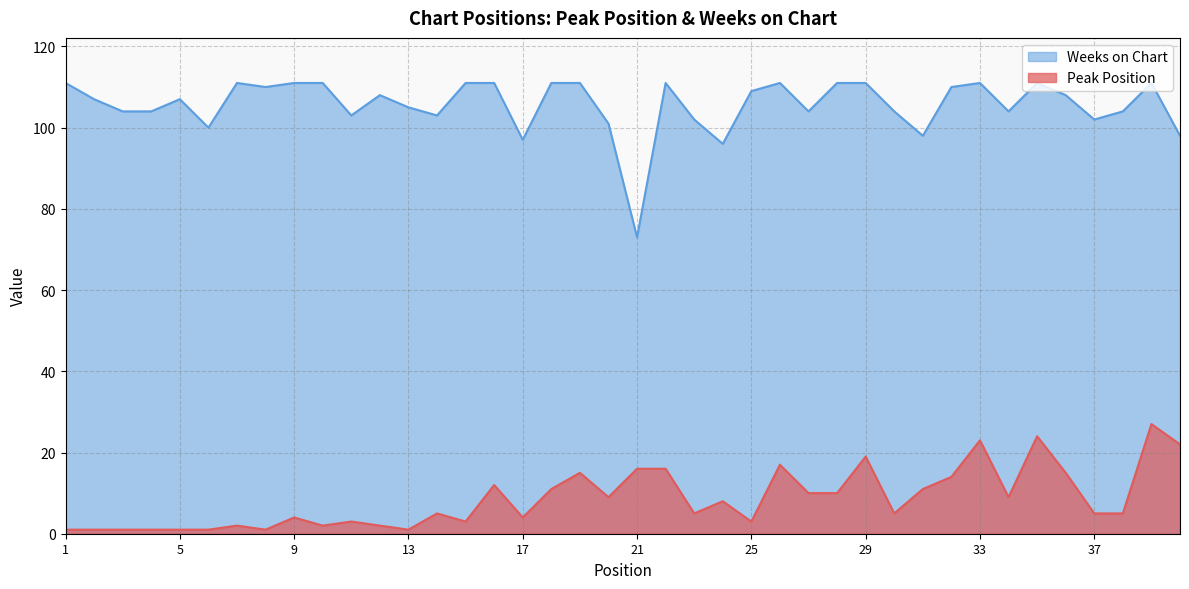

What is the highest value of the Weeks on Chart series?

111